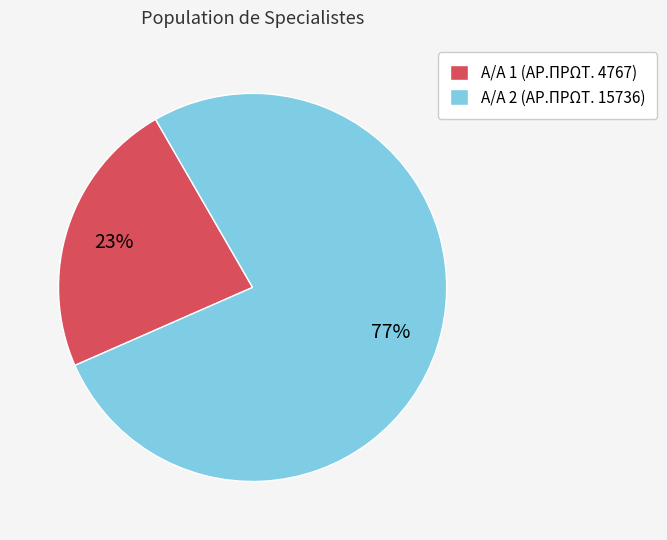

To the nearest percent, what portion does Α/Α 2 (ΑΡ.ΠΡΩΤ. 15736) represent?

77%